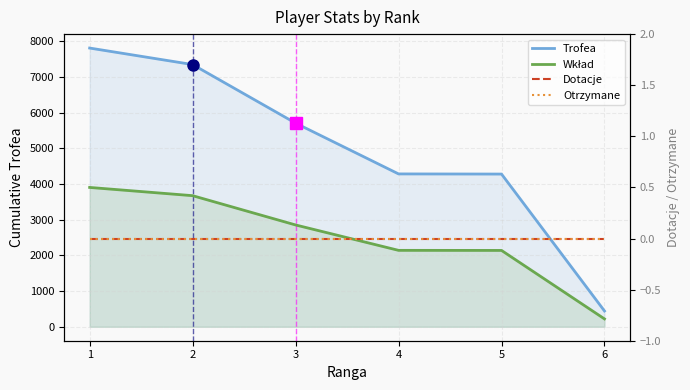

Count the number of data series in this chart.

4